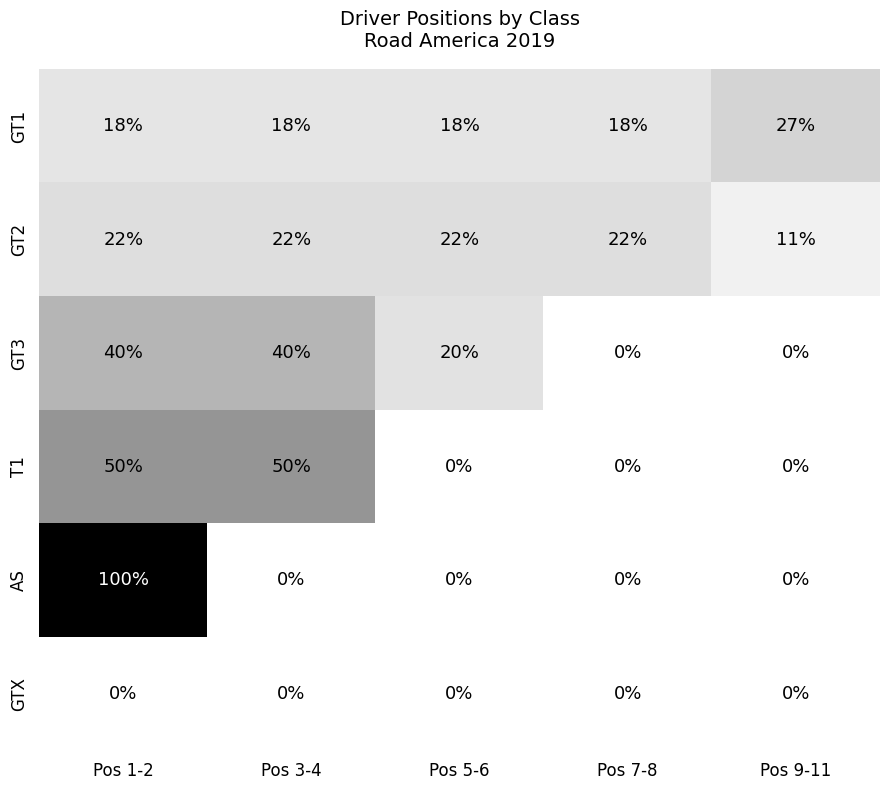

Which series changed the most between Pos 1-2 and Pos 5-6?

AS